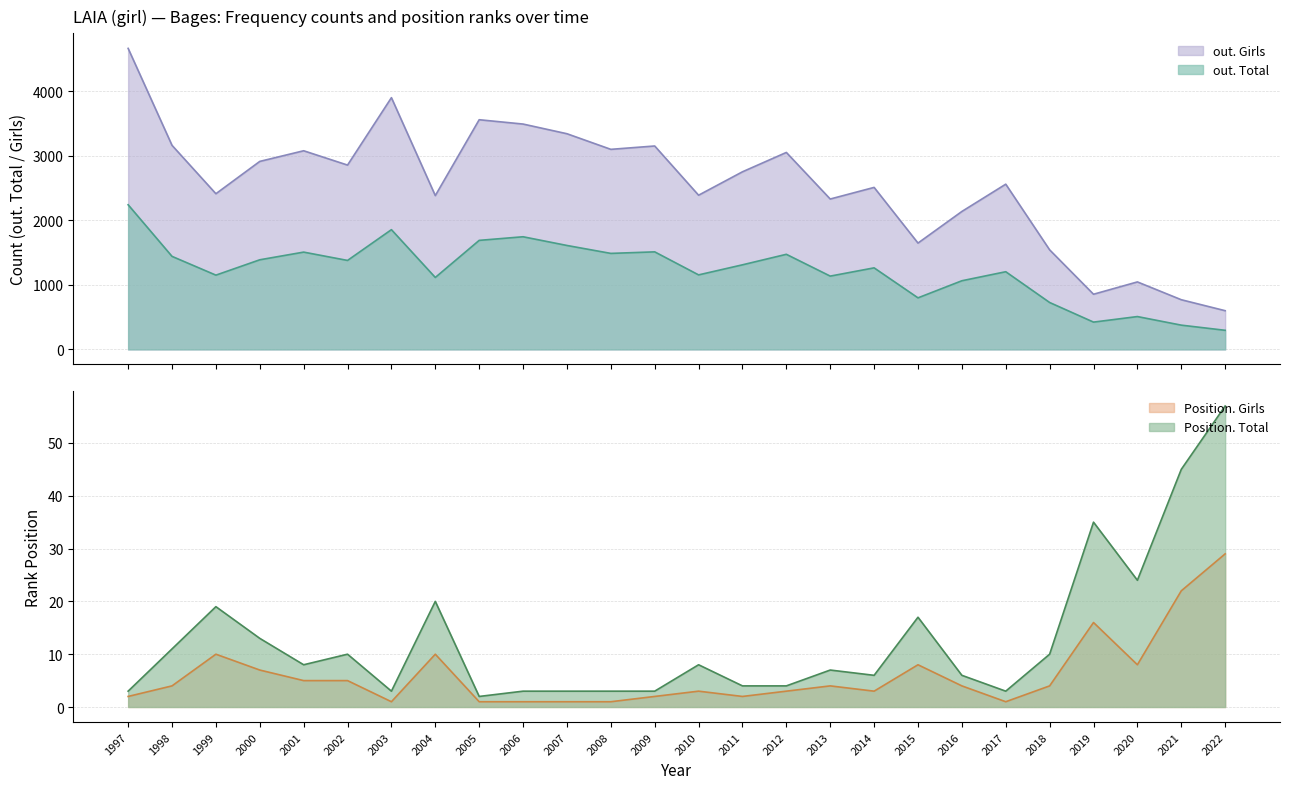

What is the difference between the maximum and second lowest values in the Position. Girls series?

28